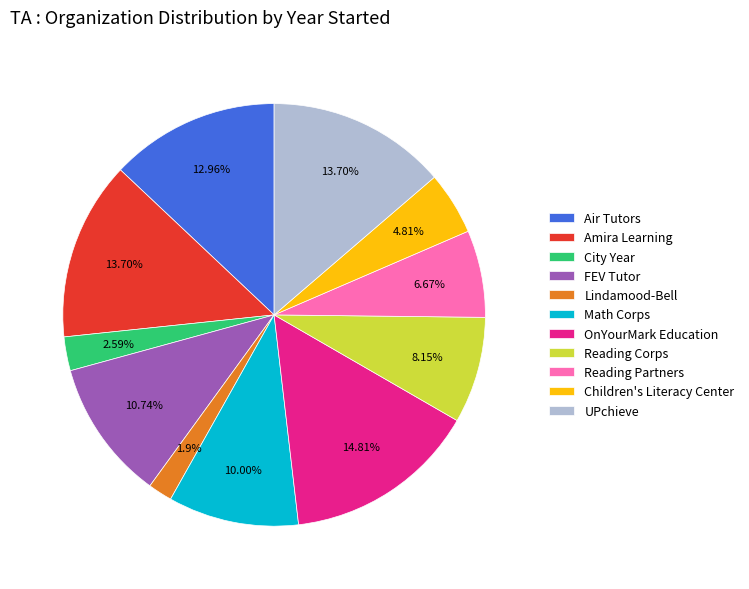

To the nearest percent, what percentage of the pie is Children's Literacy Center?

5%